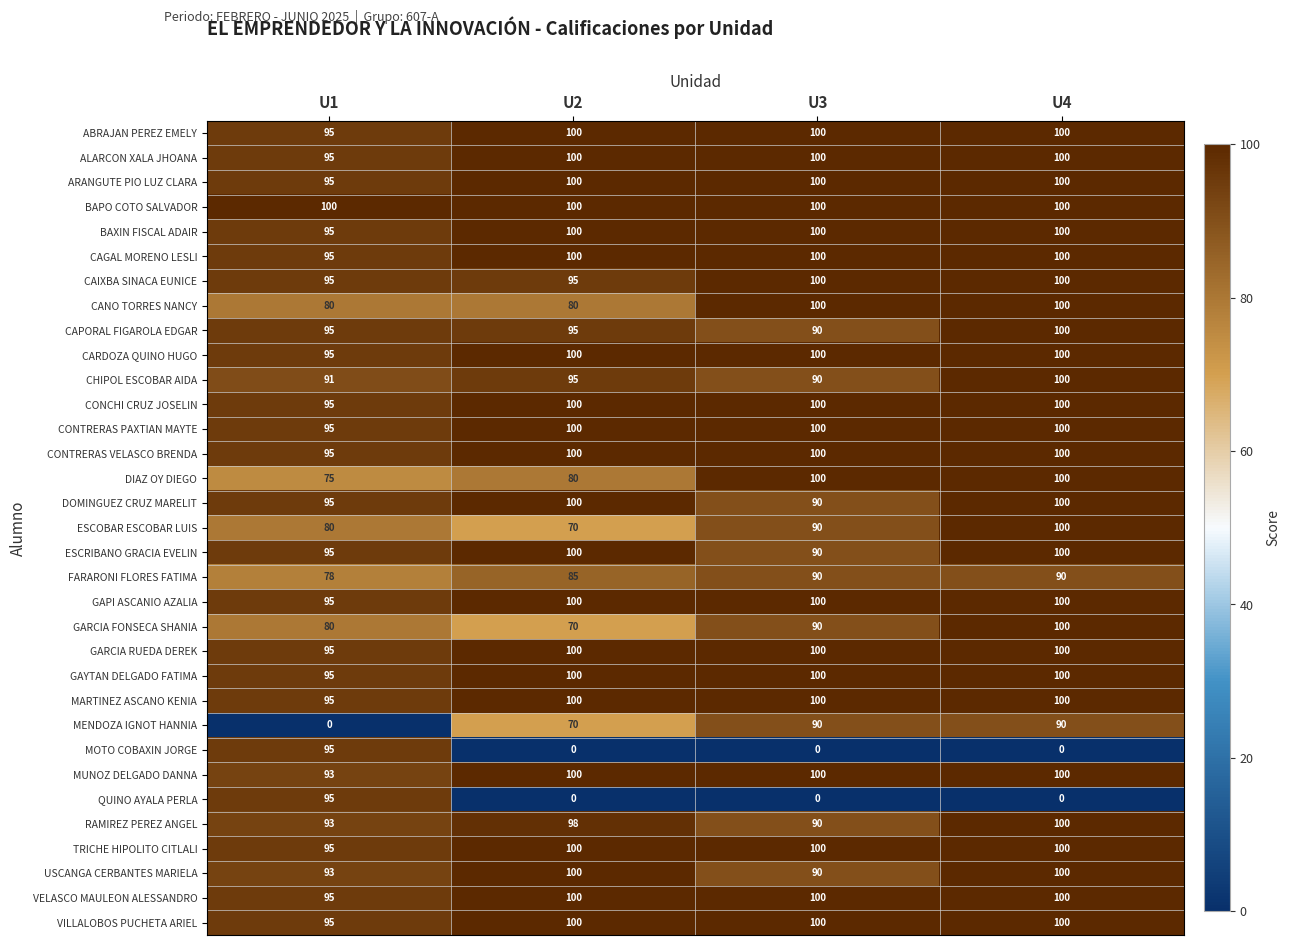

List the labels in order of RAMIREZ PEREZ ANGEL value, largest first.

U4, U2, U1, U3